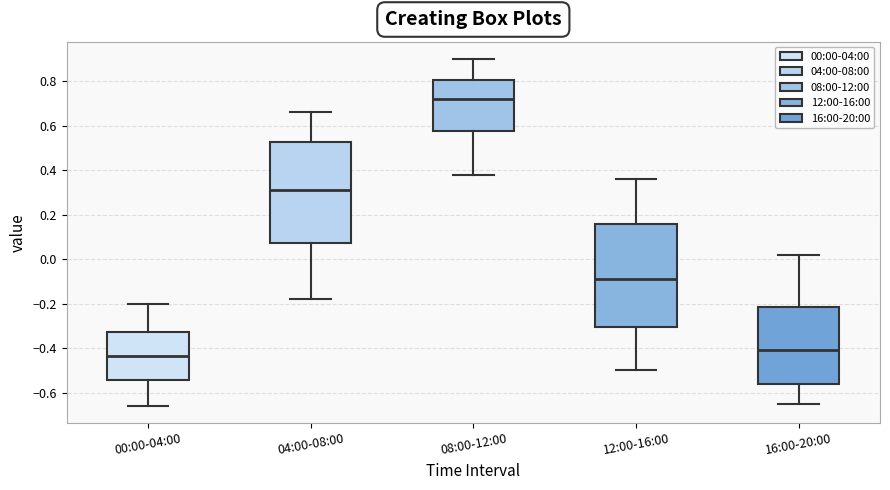

Where does the lower whisker of the box for 16:00-20:00 end on the y-axis? The values are not printed on the chart, so give them approximately, as read against the axis.

-0.64